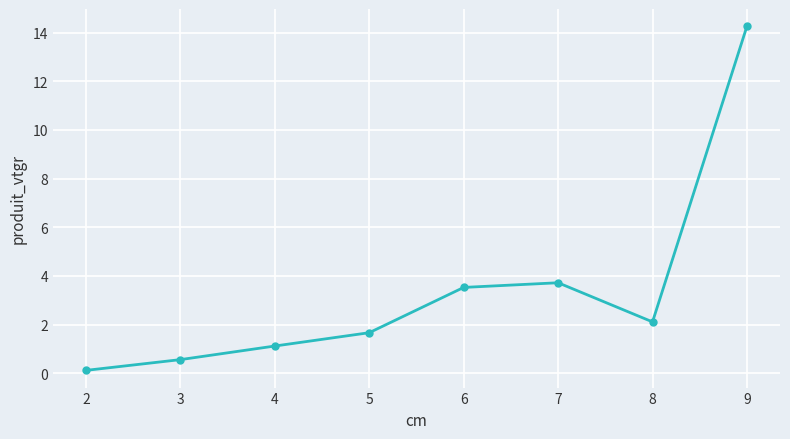

What is the maximum value shown in the chart?

14.3